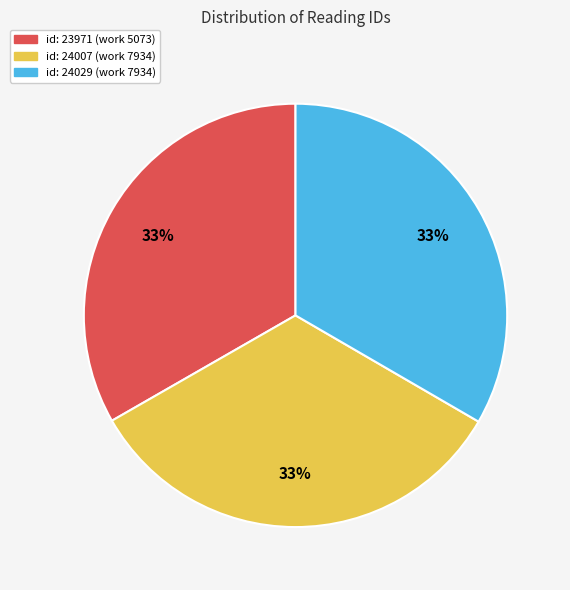

True or false: id: 24007 (work 7934) accounts for 43% of the total.

False